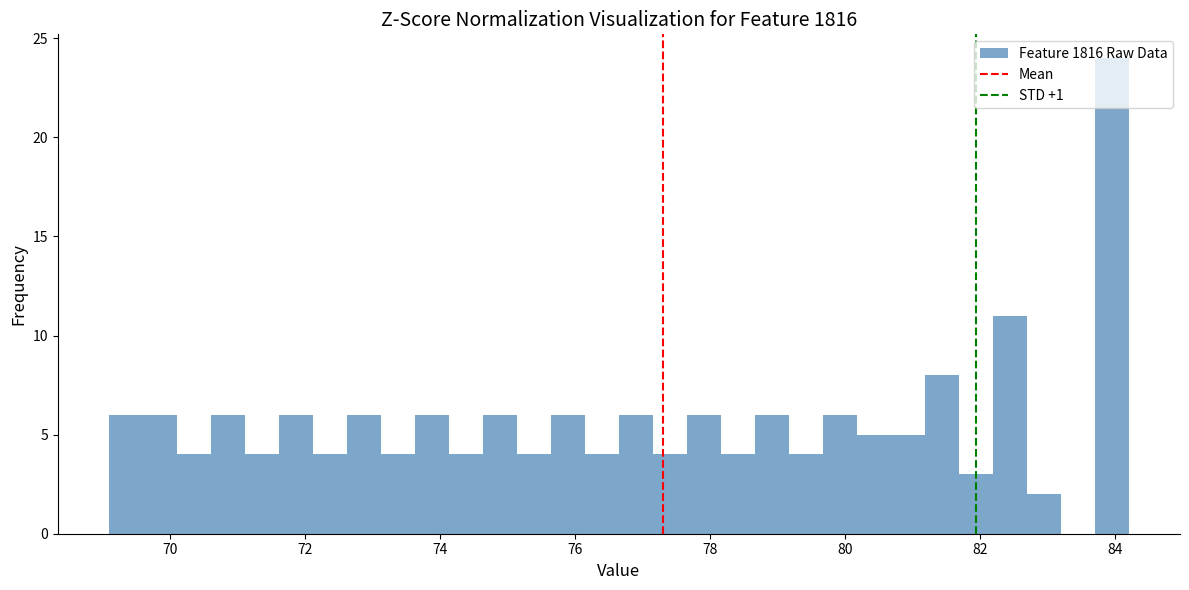

Read against the x-axis, roughly where is the centre of the tallest bar?

84.0